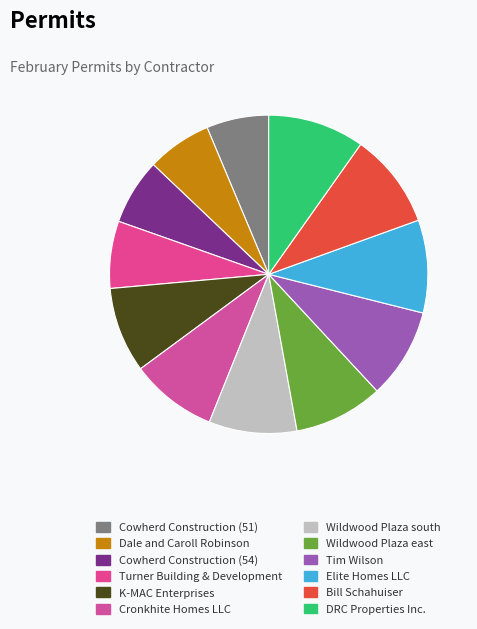

How many segments does this pie chart have?

12